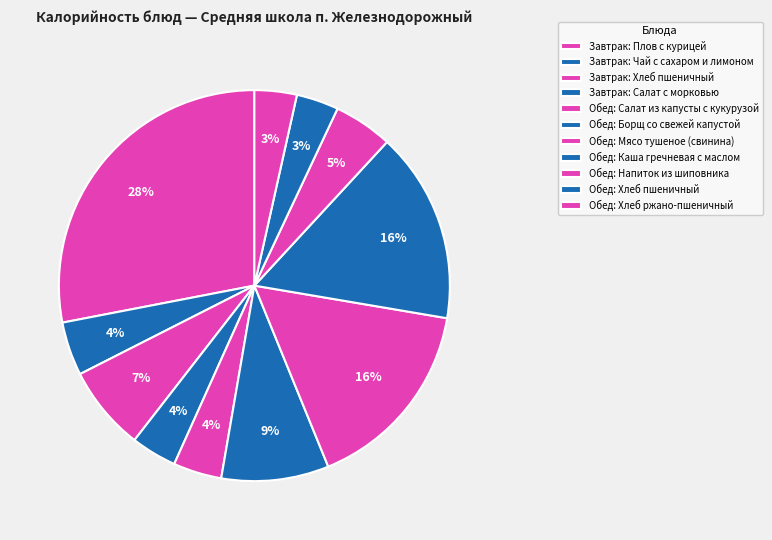

To the nearest percent, what is the difference between the largest and smallest slice percentages?

25%